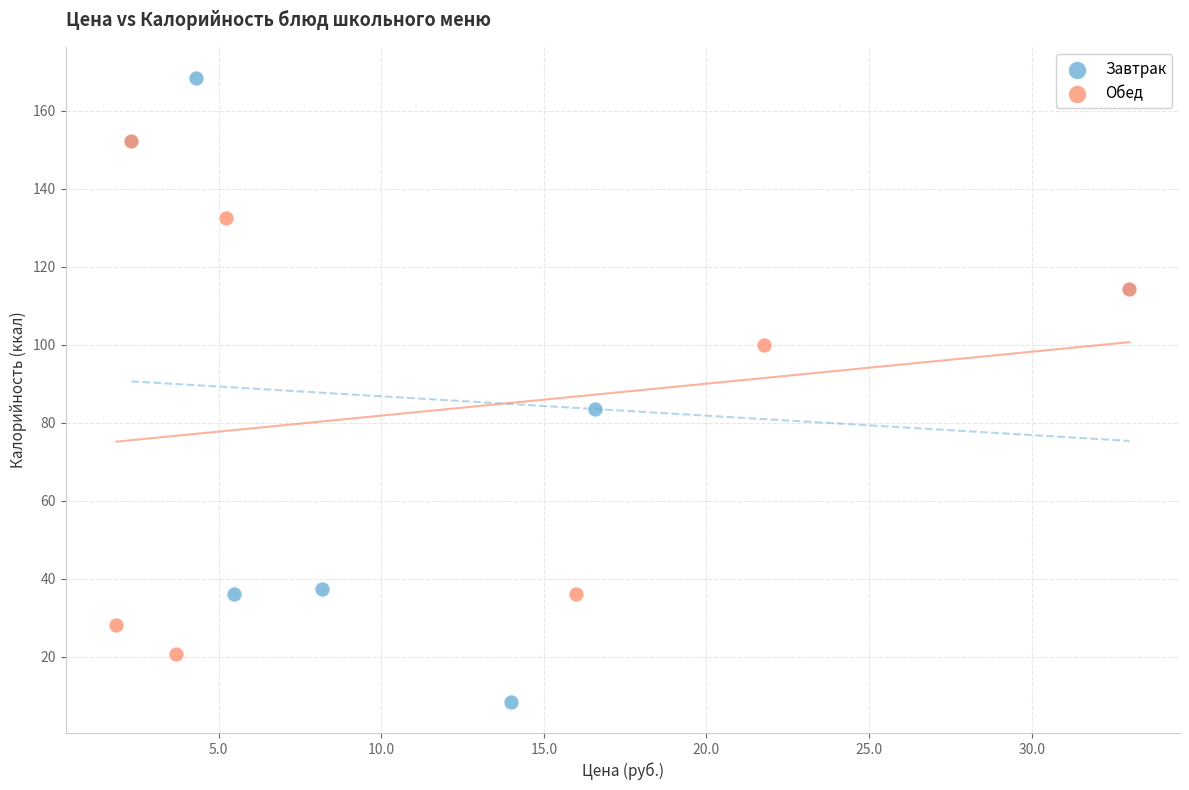

Which series reaches the maximum Y coordinate?

Завтрак